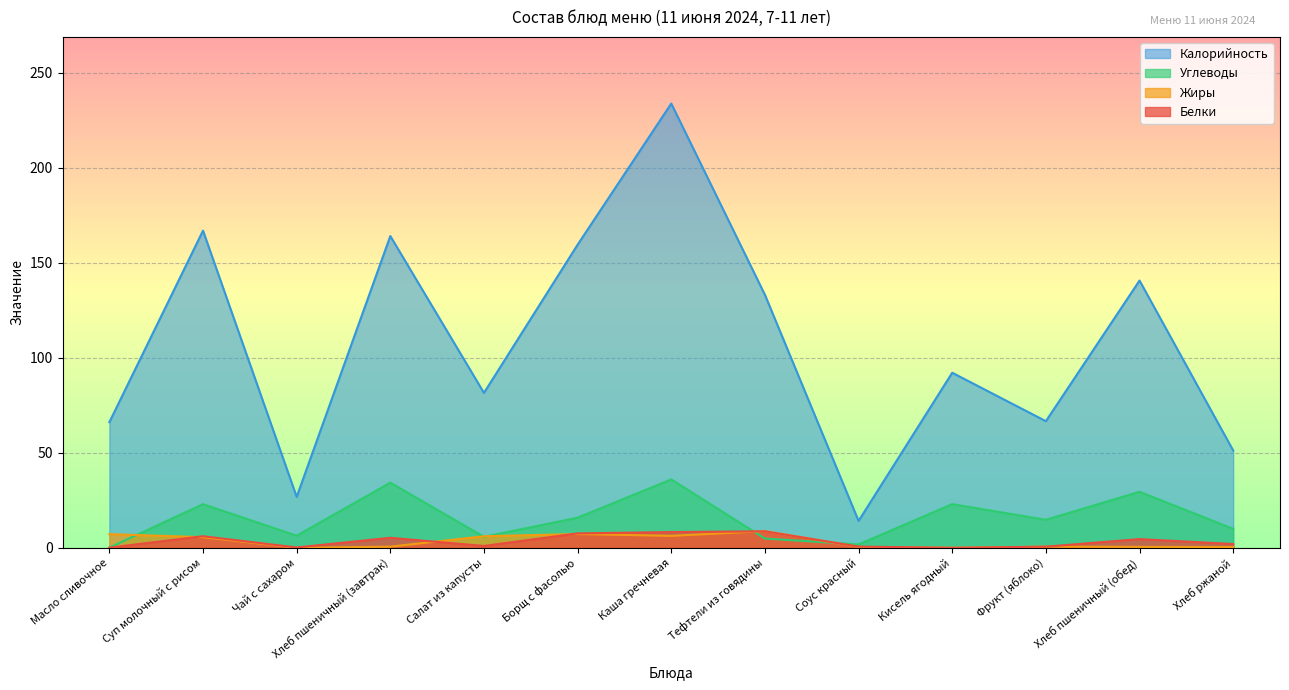

What is the sum of all Калорийность values?

1396.2